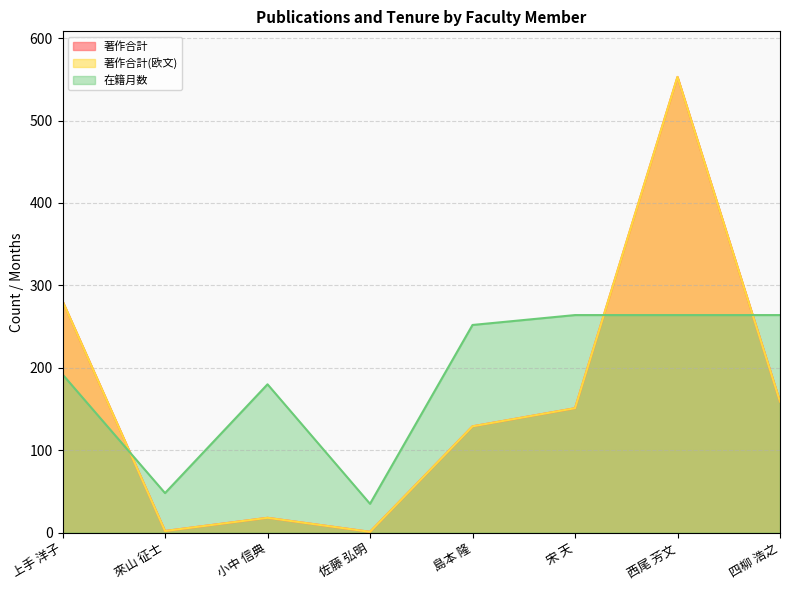

Does the chart display data point markers on the line(s)?

No